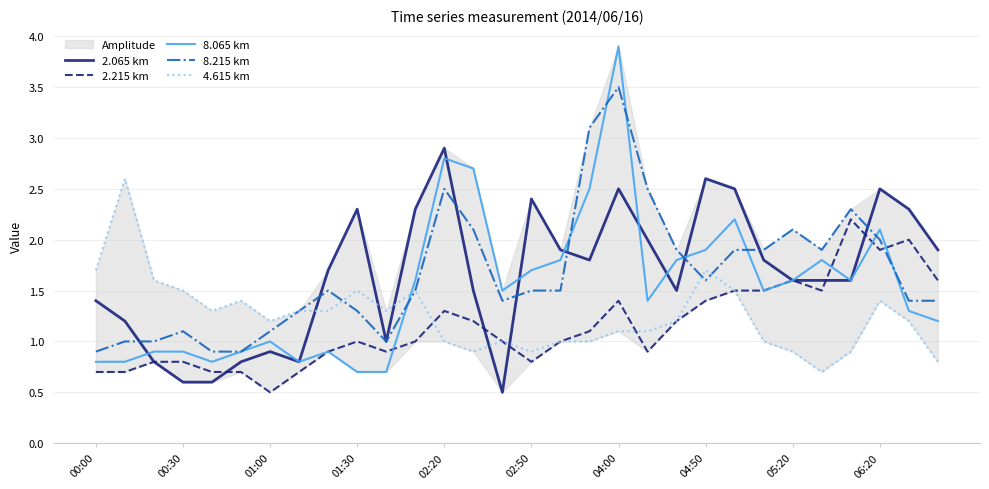

What is the highest value of the 8.215 km series?

3.5